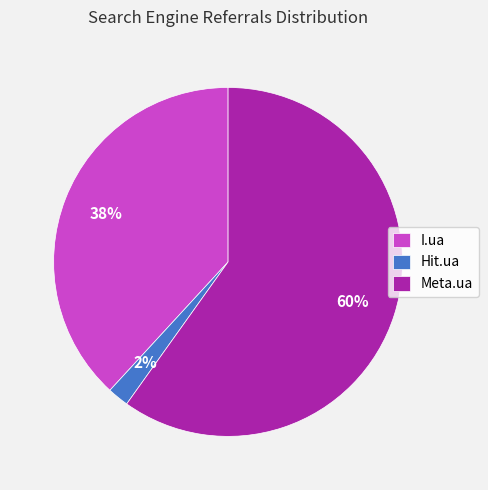

Does Meta.ua represent more than half of the total?

Yes